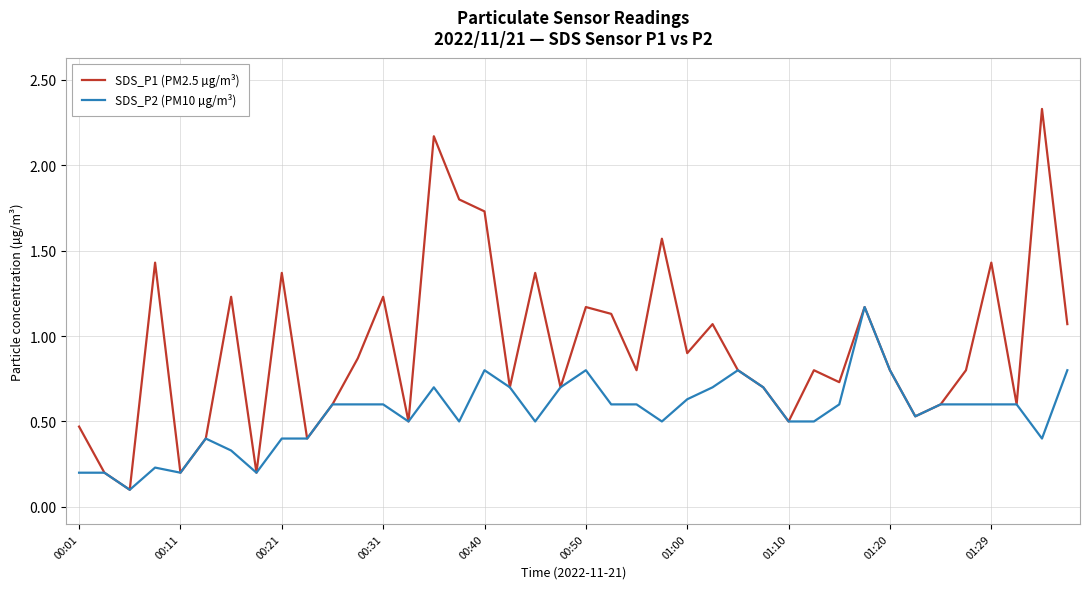

True or false: SDS_P1 (PM2.5 µg/m³) has more than 1 points higher than both neighbors.

True